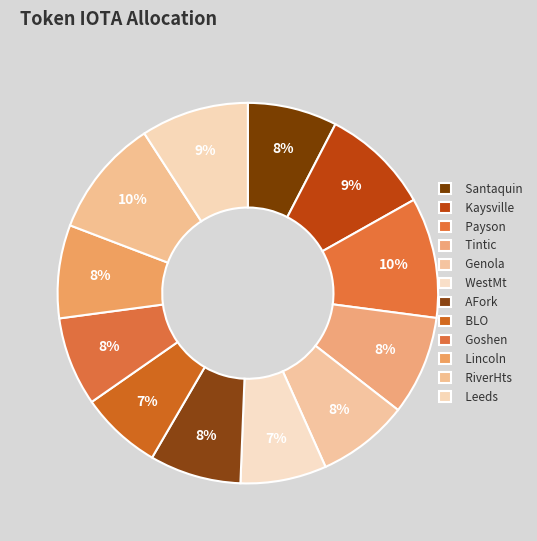

To the nearest percent, what is the average slice percentage?

8%